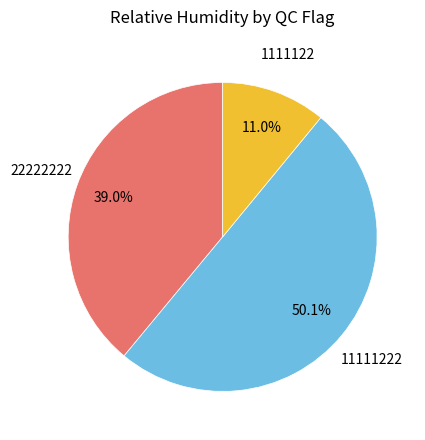

How many segments does this pie chart have?

3